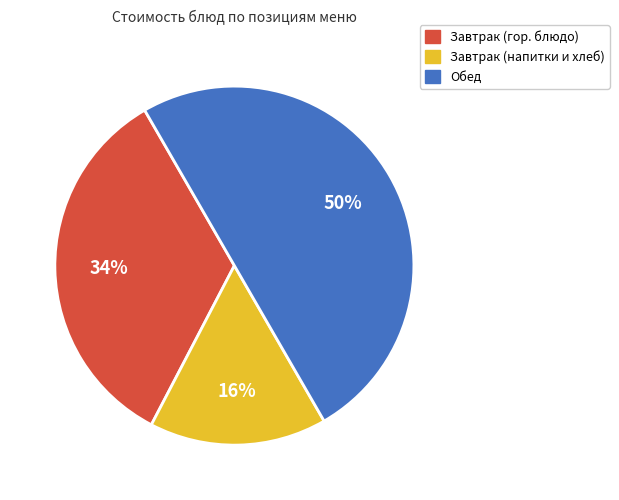

To the nearest percent, what is the average slice percentage?

33%